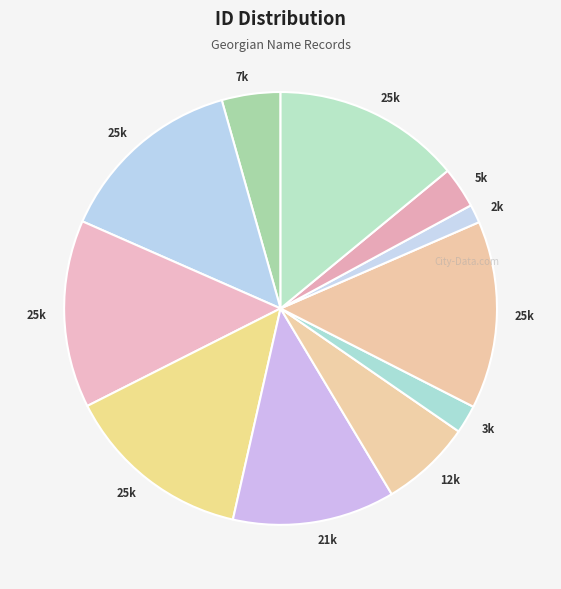

Is there a majority slice in this chart?

No